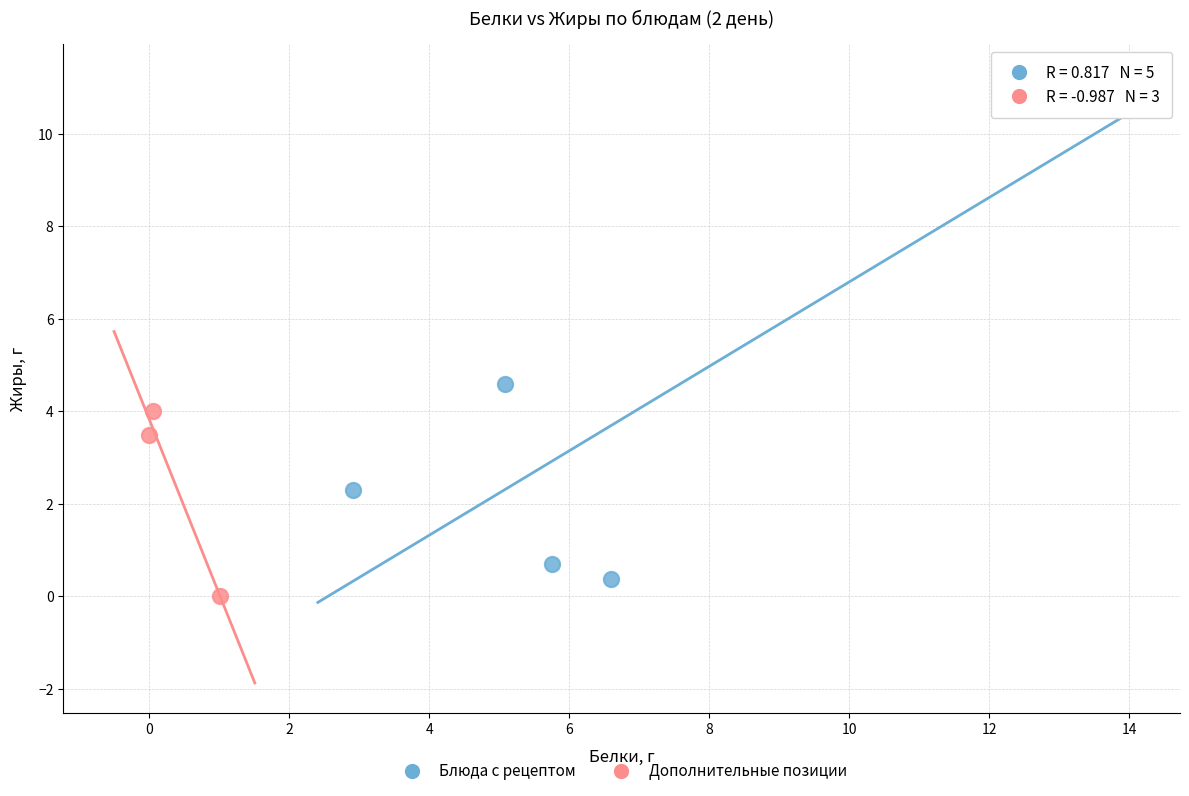

What are all the series names shown in the legend?

Блюда с рецептом, Дополнительные позиции